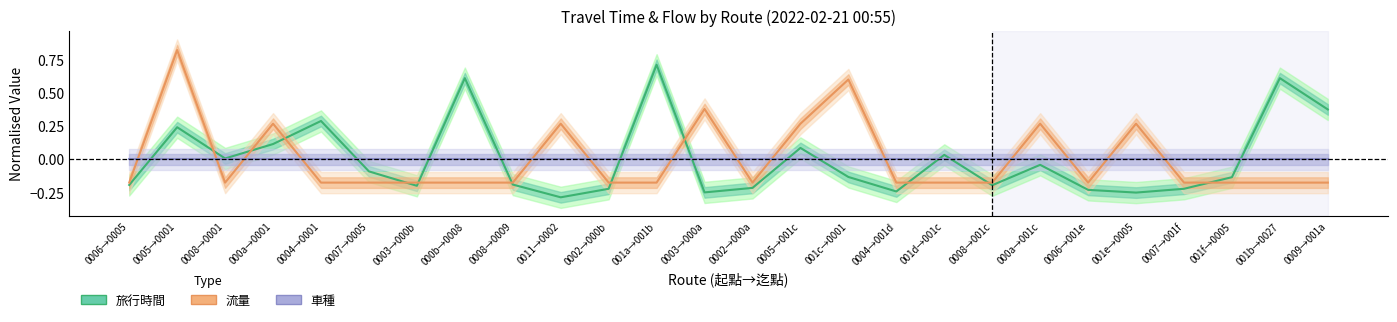

Is this an area chart (filled region under the line)?

No